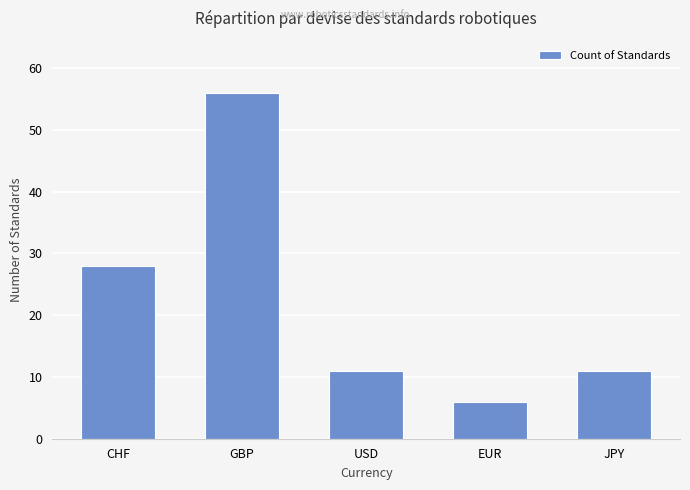

What is the greatest value displayed?

56